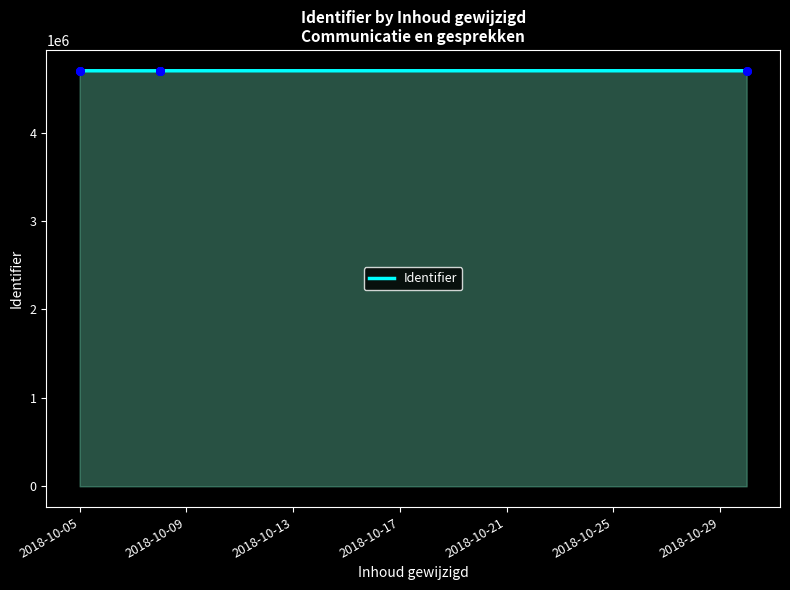

Between 2018-10-29 and 2018-10-09, which is larger?

2018-10-09